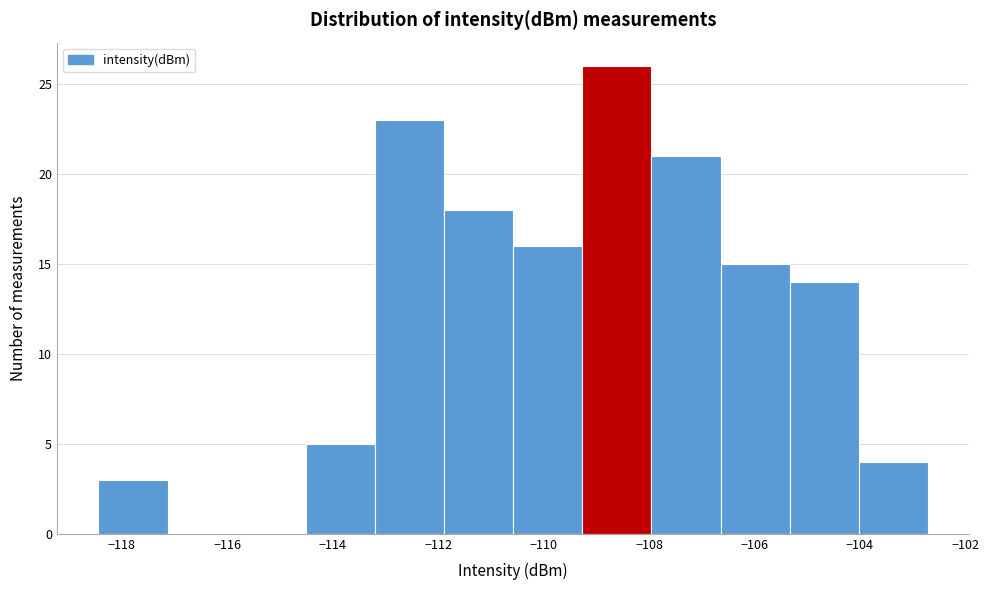

How tall is the bar that spans -118.4 to -117.2 on the x-axis? Neither the bar edges nor the heights are printed on the chart, so give them approximately, as read against the axes.

3